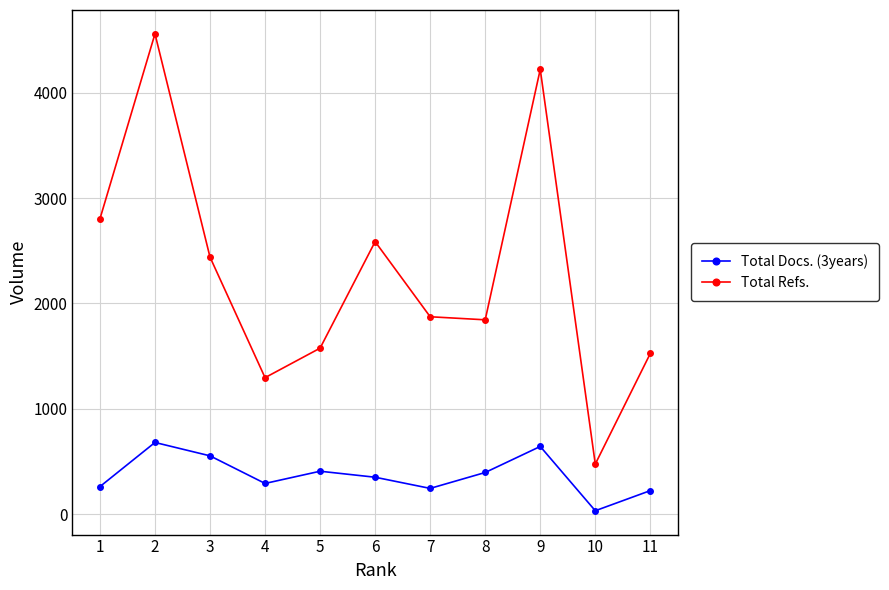

Which series has the largest total across all categories?

Total Refs.